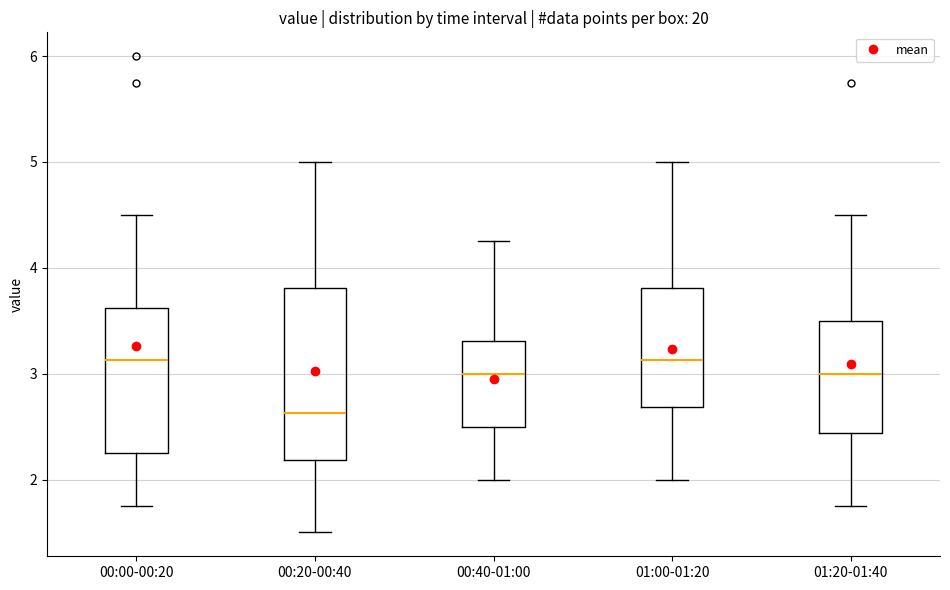

Where is the lower edge of the box for 01:20-01:40 on the y-axis? The values are not printed on the chart, so give them approximately, as read against the axis.

2.4